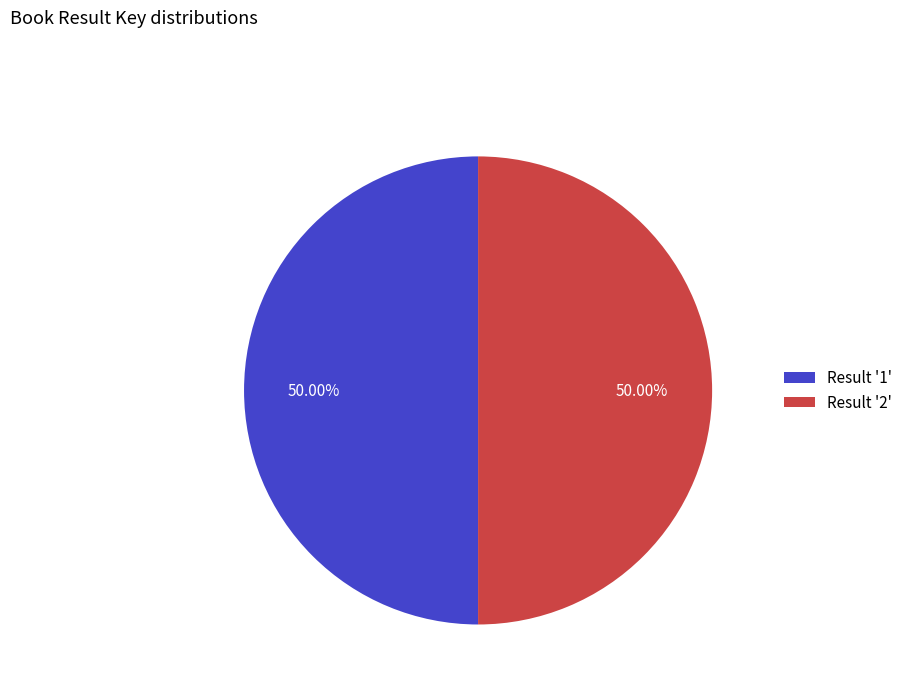

Combined, do Result '1' and Result '2' account for over 50%?

Yes